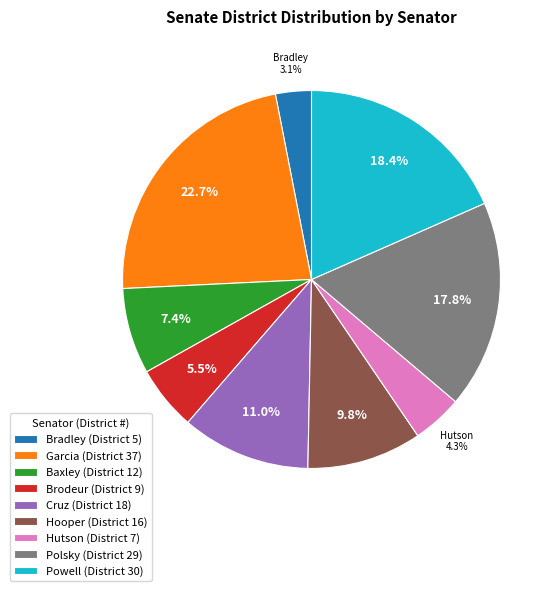

How much of the chart is everything except Brodeur?

94.5%